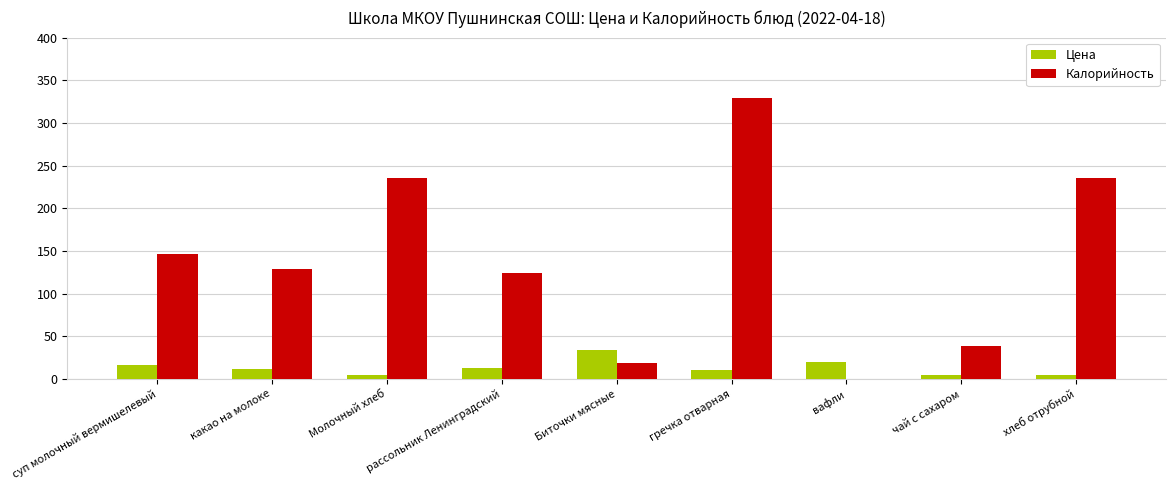

Where is Калорийность nearest to the value 164?

суп молочный вермишелевый